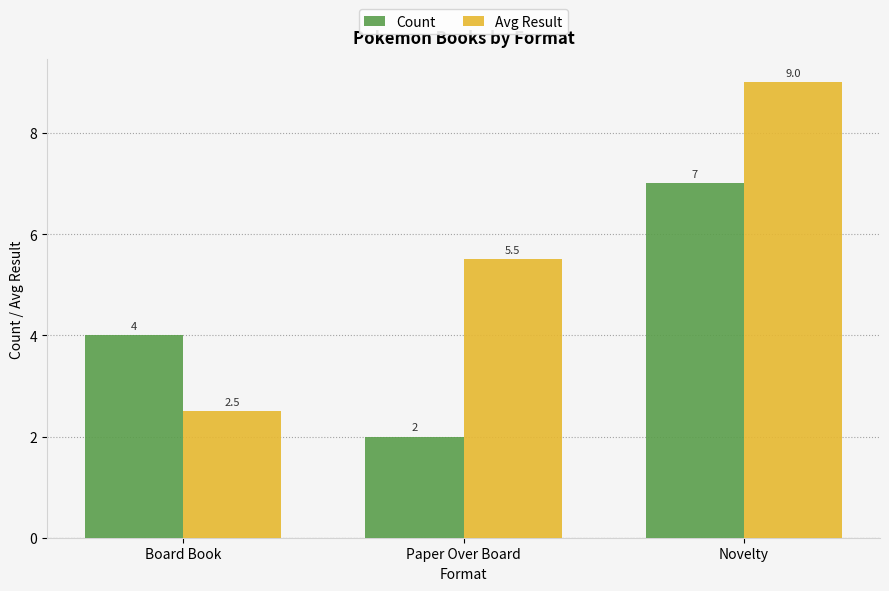

What value does the Count series have at Paper Over Board?

2.0